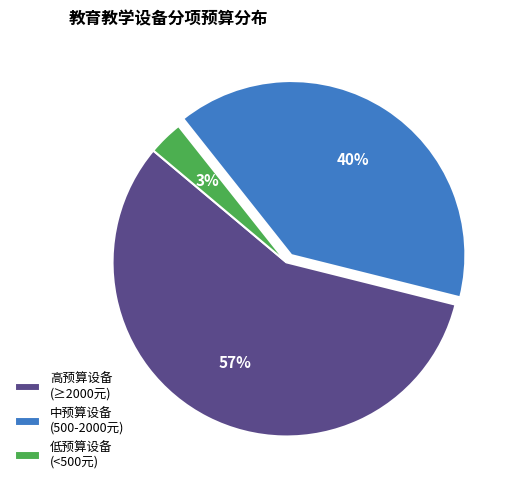

Do 低预算设备 (<500元) and 中预算设备 (500-2000元) together represent more than half of the pie?

No